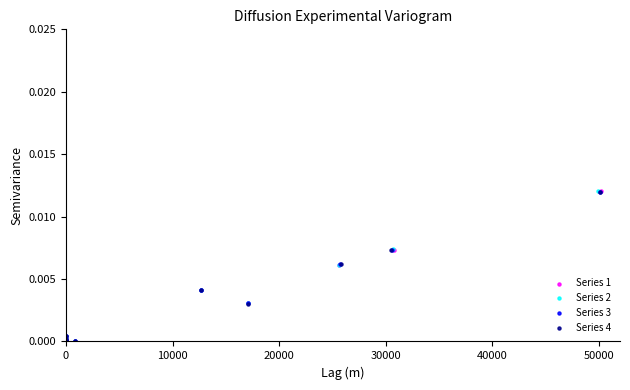

What are all the series names shown in the legend?

Series 1, Series 2, Series 3, Series 4